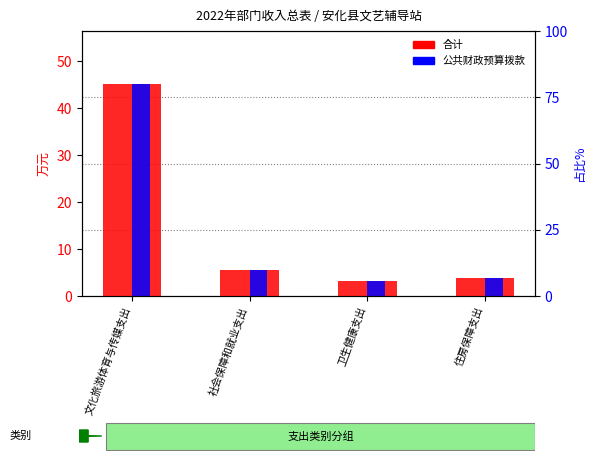

What is the label of the 3rd bar from the right?

社会保障和就业支出